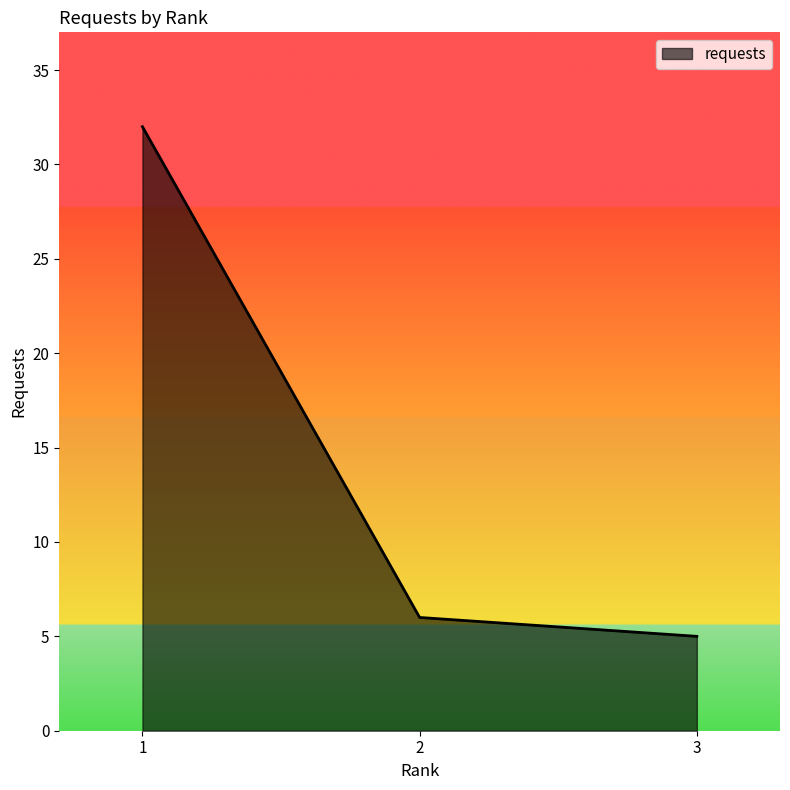

What is the smallest value displayed?

5